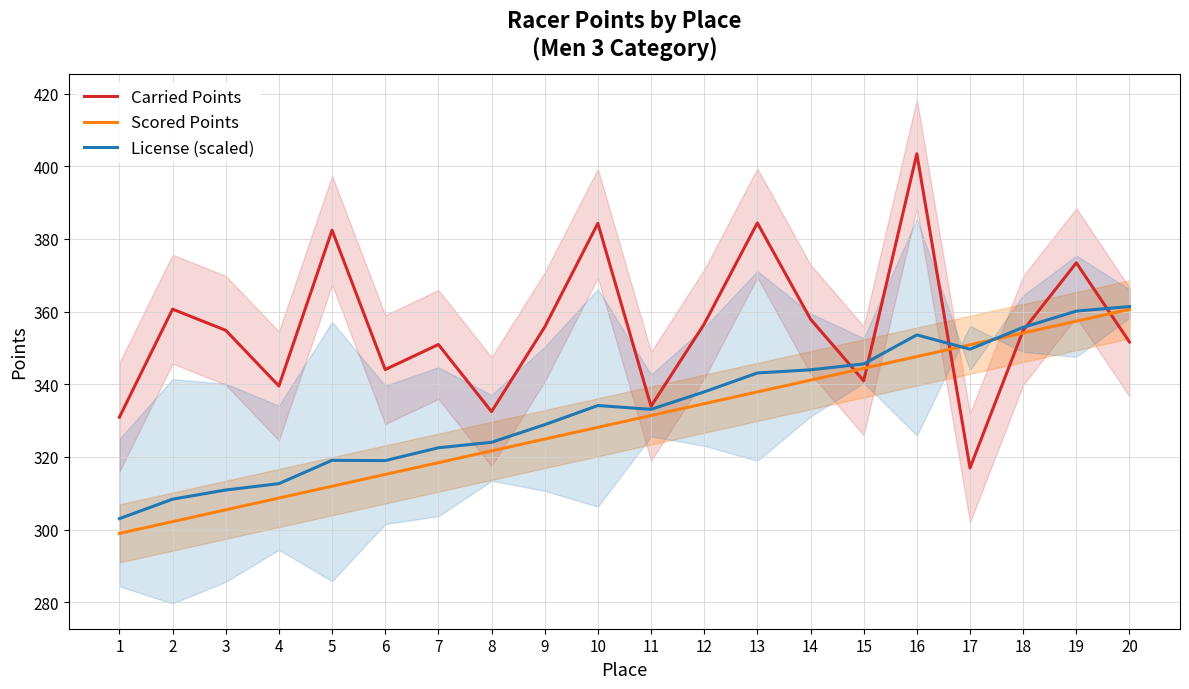

What is the value of the Carried Points point at the 8th from the left?

332.4